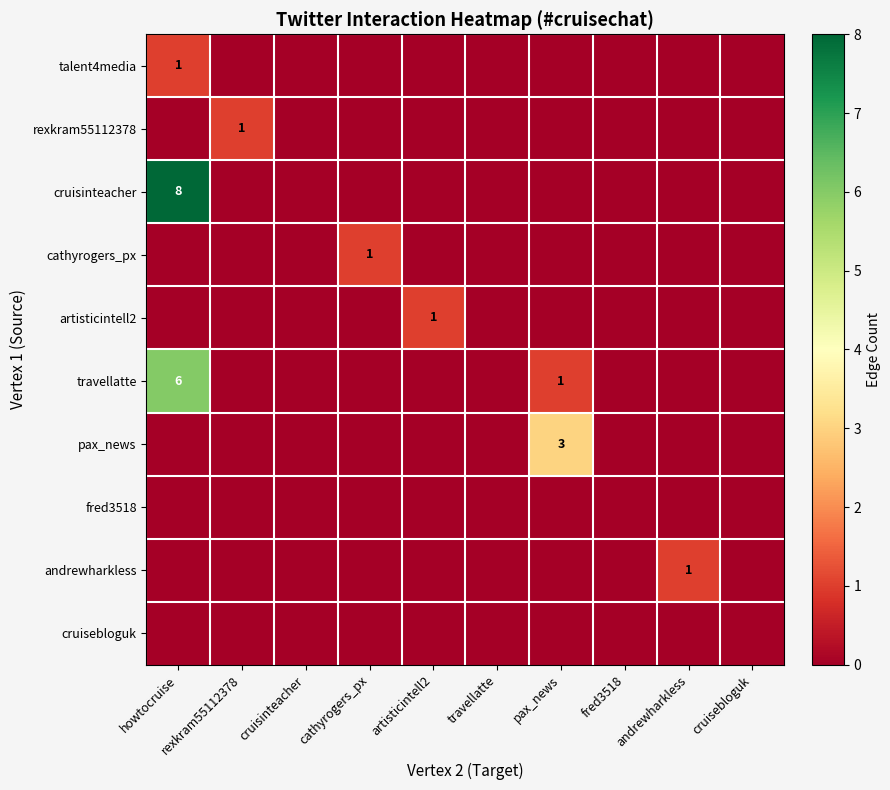

Rank the series at pax_news from lowest to highest value.

talent4media, rexkram55112378, cruisinteacher, cathyrogers_px, artisticintell2, fred3518, andrewharkless, cruisebloguk, travellatte, pax_news